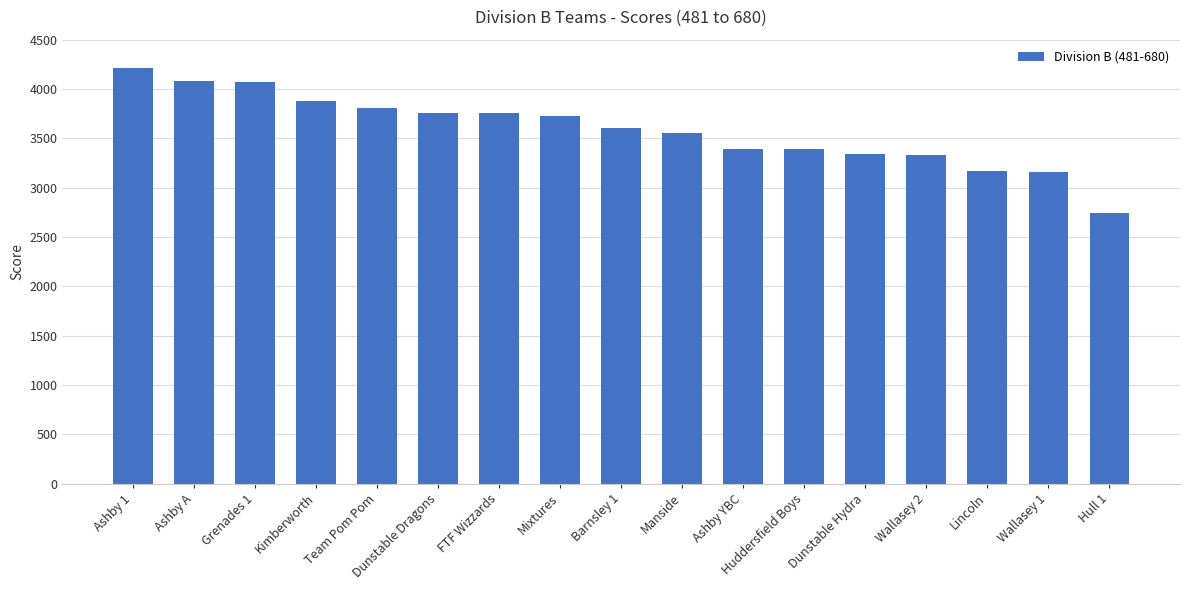

What is the ratio of the value at Grenades 1 to the value at Wallasey 1?

1.3